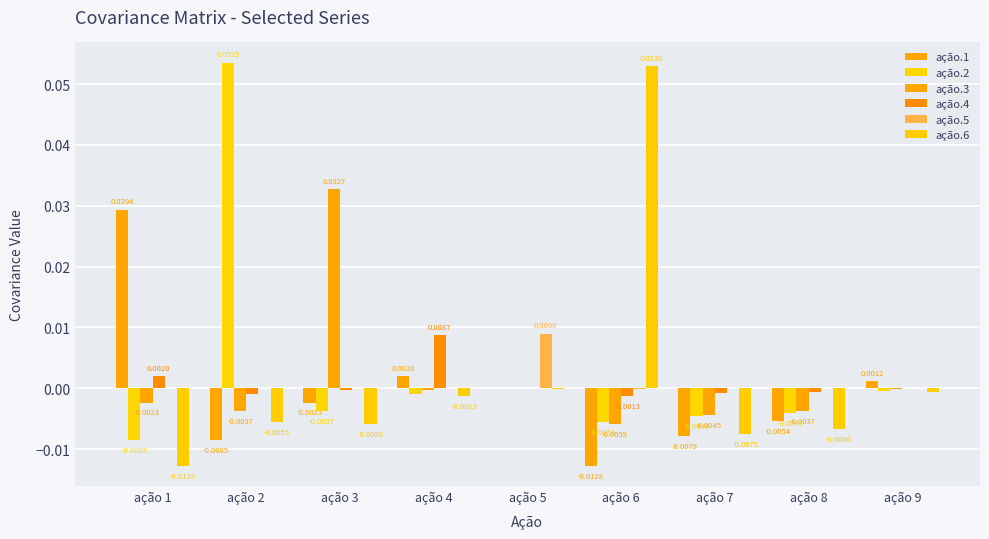

Are the bars horizontal?

No